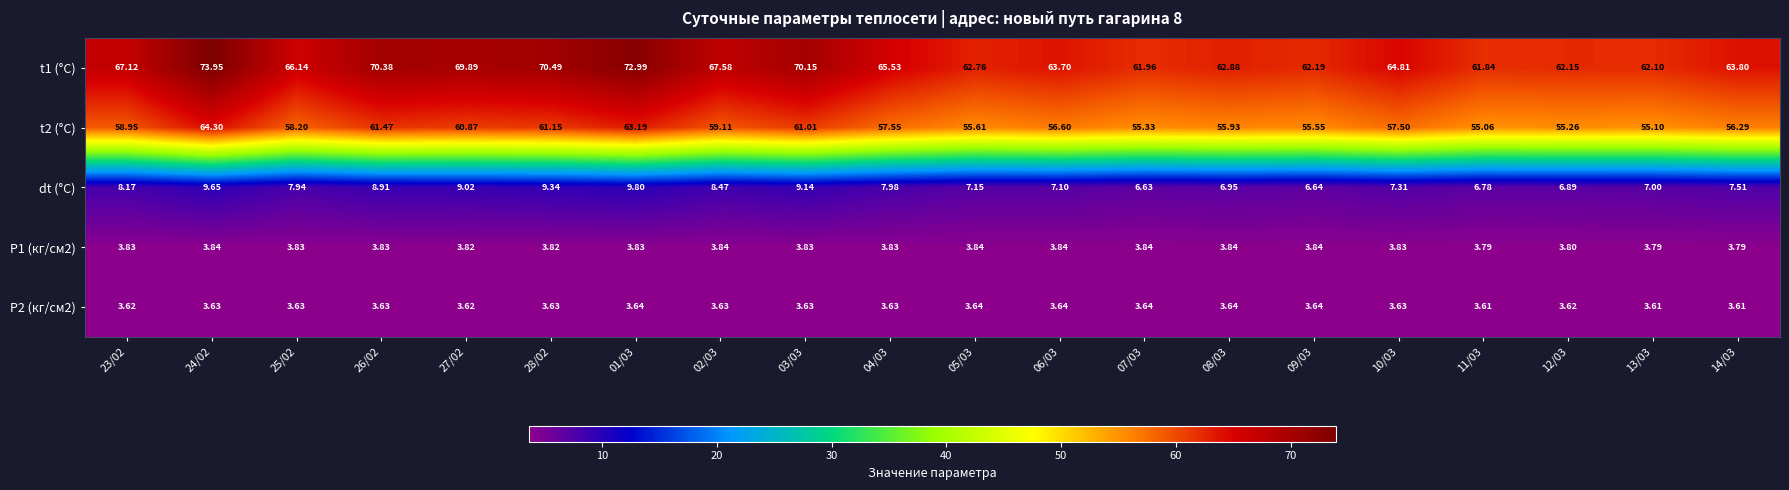

How many values in the dt (°C) series are below 7?

5